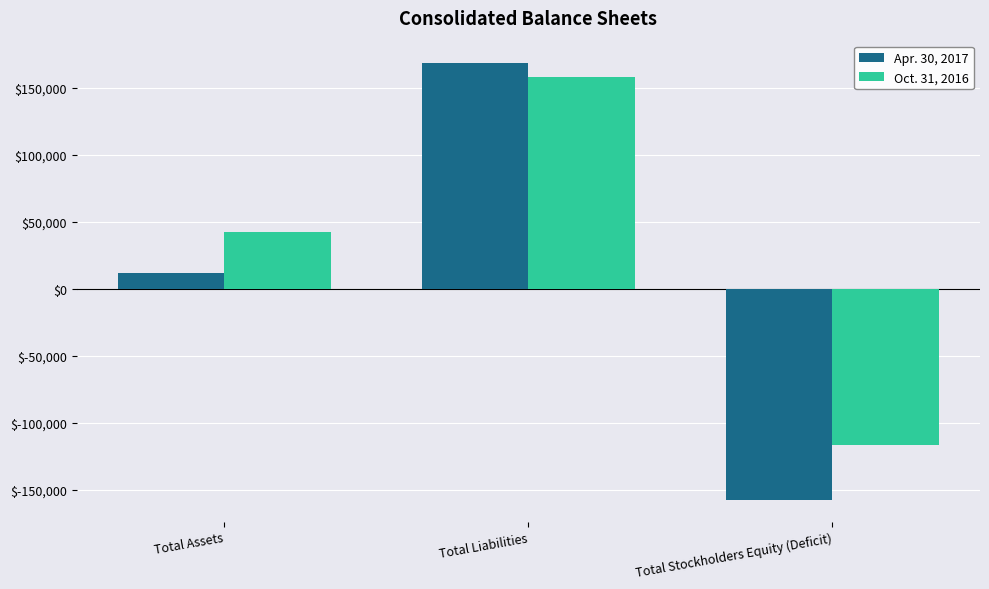

Is it true that Apr. 30, 2017 equals 11673 at Total Assets?

True